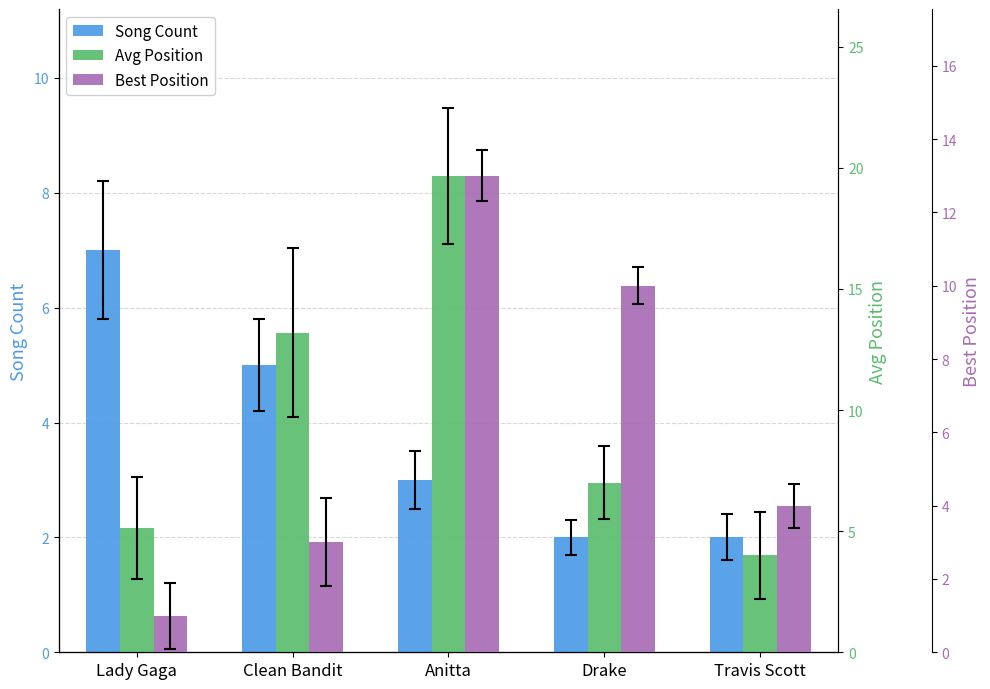

The Avg Position series shows 7.0 at Drake. True or false?

True